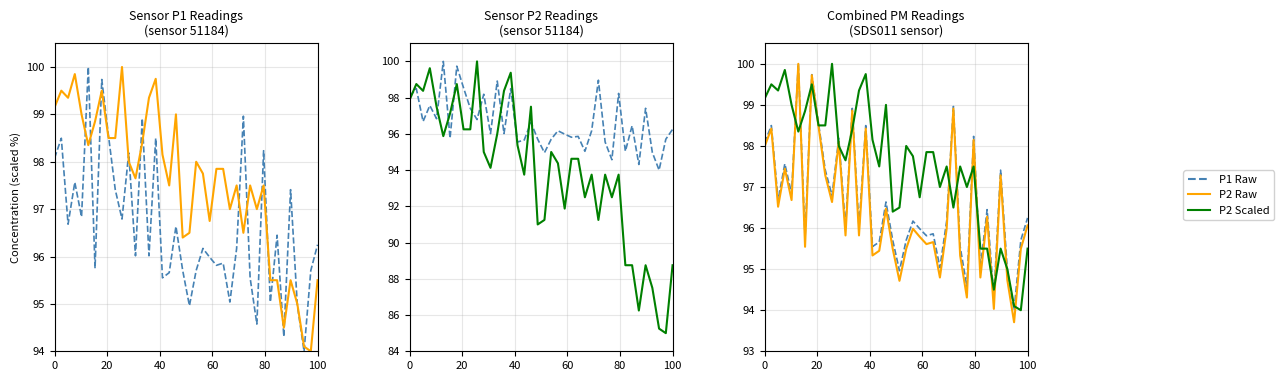

Count the number of categories in the chart.

40